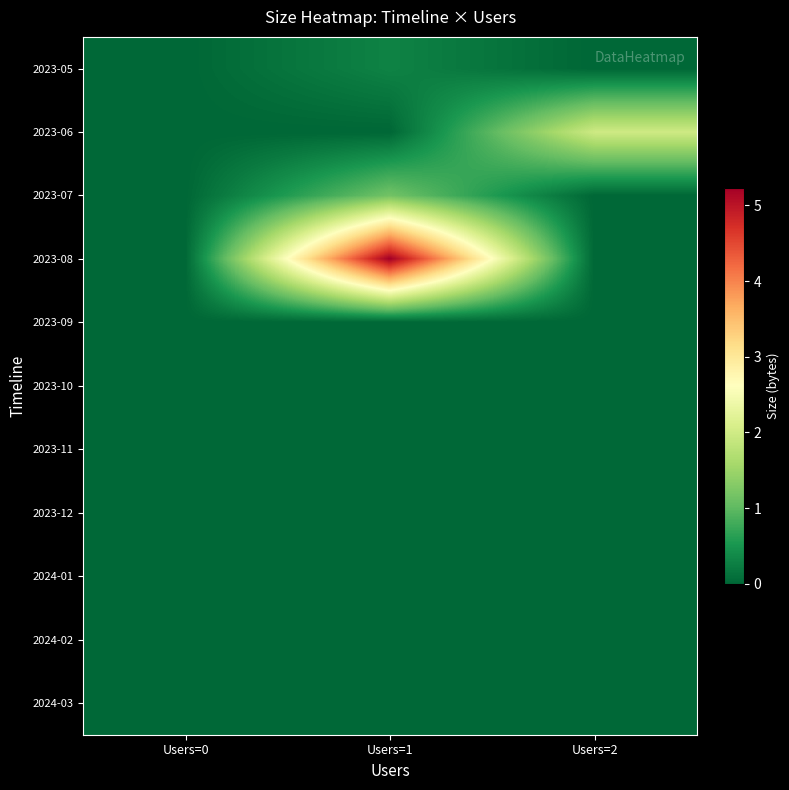

What is the spread (max minus min) of values at Users=1?

52319696